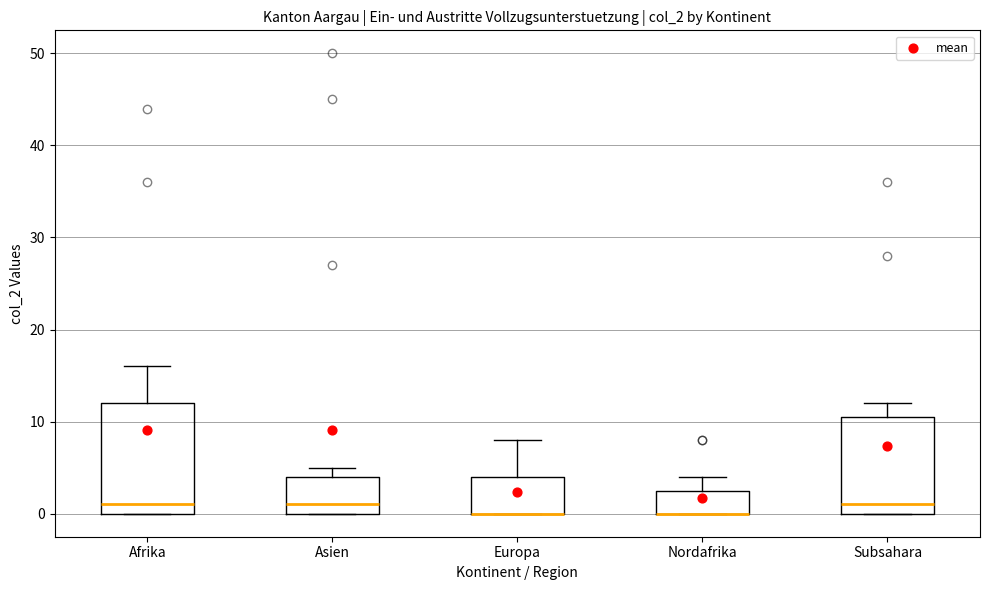

Reading left to right, read every box against the y-axis: the position of its median line, the range the box covers, and the ends of its whiskers. The values are not printed on the chart, so give them approximately, as read against the axis.

Afrika: median 1, box 0 to 12, whiskers 0 to 16
Asien: median 1, box 0 to 4, whiskers 0 to 5
Europa: median 0 (drawn on the box's lower edge), box 0 to 4, whiskers 0 to 8
Nordafrika: median 0 (drawn on the box's lower edge), box 0 to 3, whiskers 0 to 4
Subsahara: median 1, box 0 to 11, whiskers 0 to 12